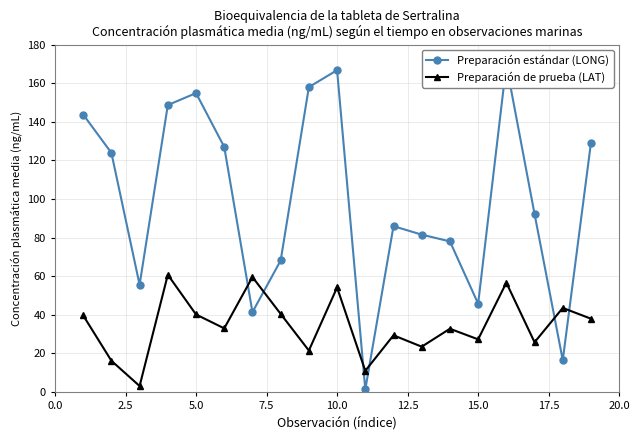

List the series in order of their overall mean, lowest first.

Preparación de prueba (LAT), Preparación estándar (LONG)